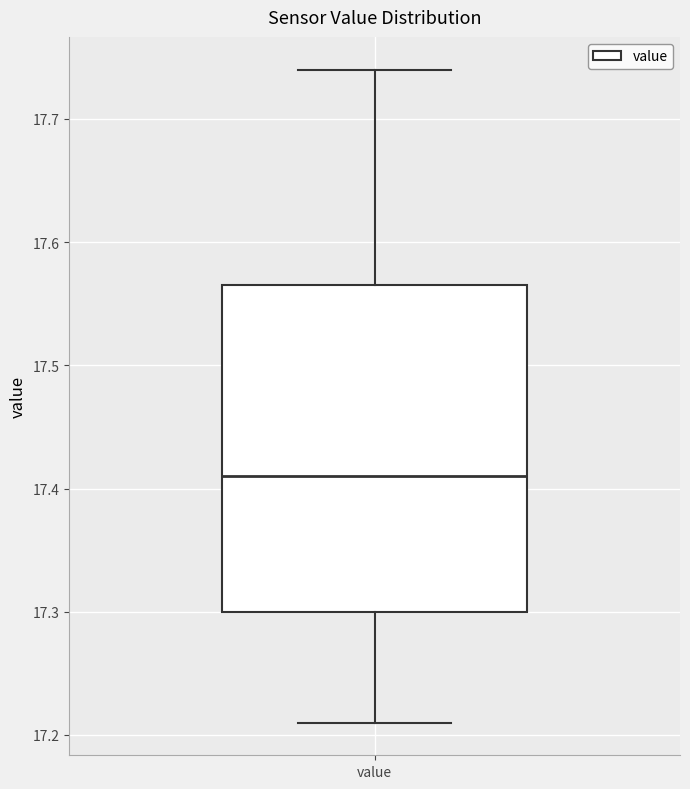

Read this box plot against the y-axis: the position of the median line, the range covered by the box, and the ends of both whiskers. The values are not printed on the chart, so give them approximately, as read against the axis.

median 17.41, box 17.30 to 17.57, whiskers 17.21 to 17.74